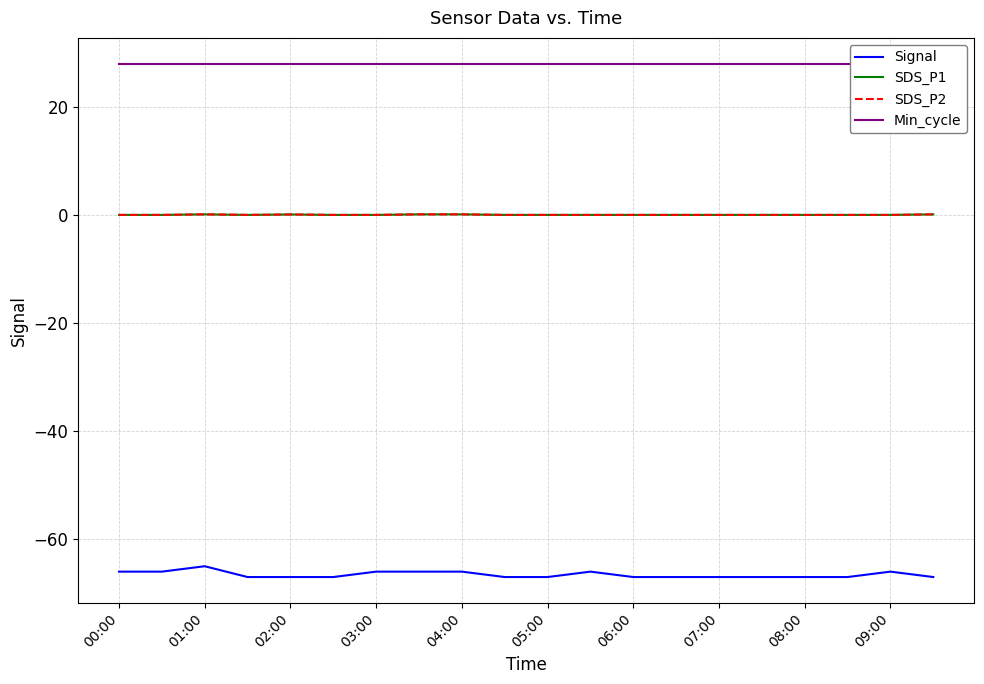

The value of SDS_P2 at 04:00 is 0.1. True or false?

False